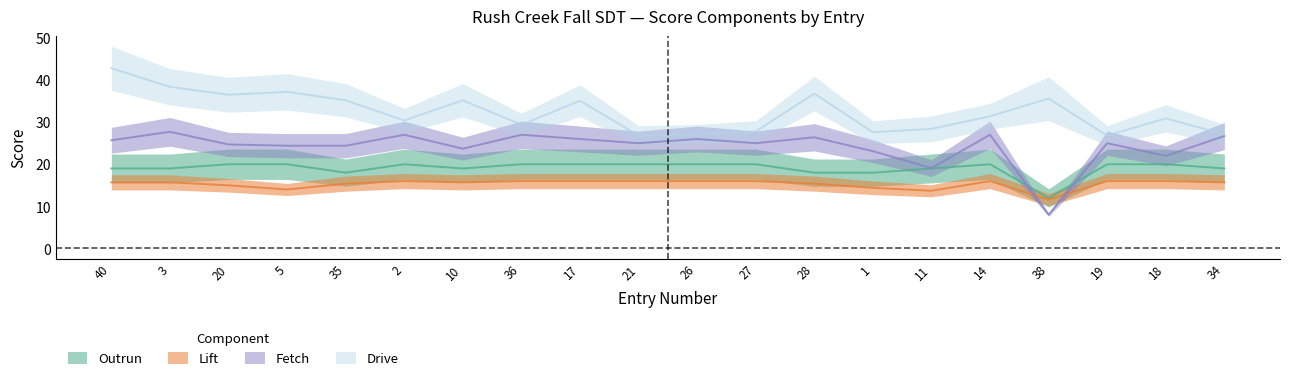

The value of Fetch at 3 is 27.7. True or false?

True